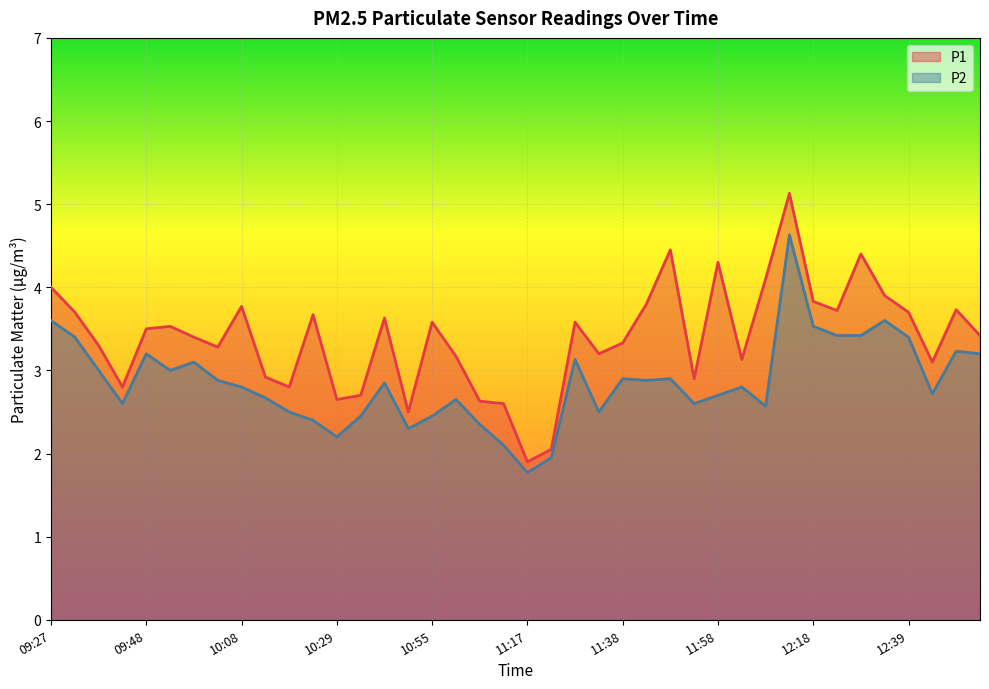

True or false: P1 and P2 intersect in this chart.

False